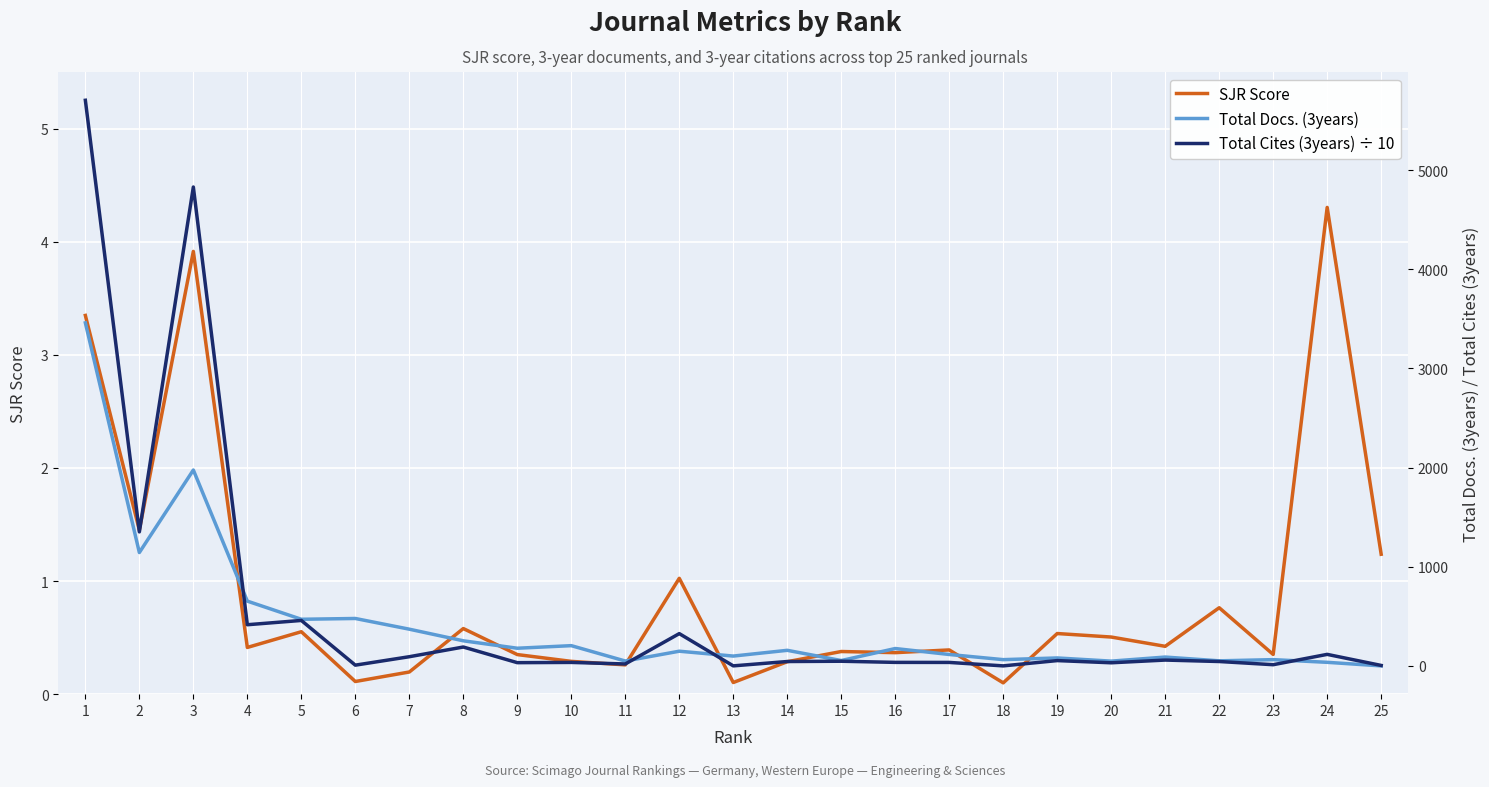

At which label does Total Docs. (3years) first exceed 148?

1